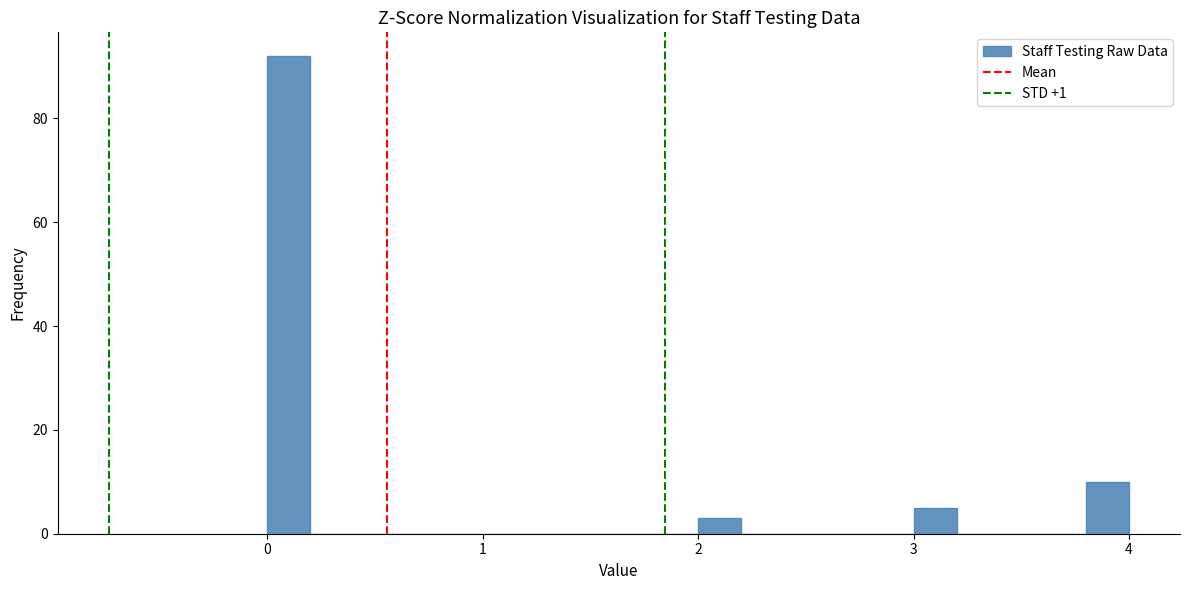

Read against the x-axis, roughly where is the centre of the tallest bar?

0.1